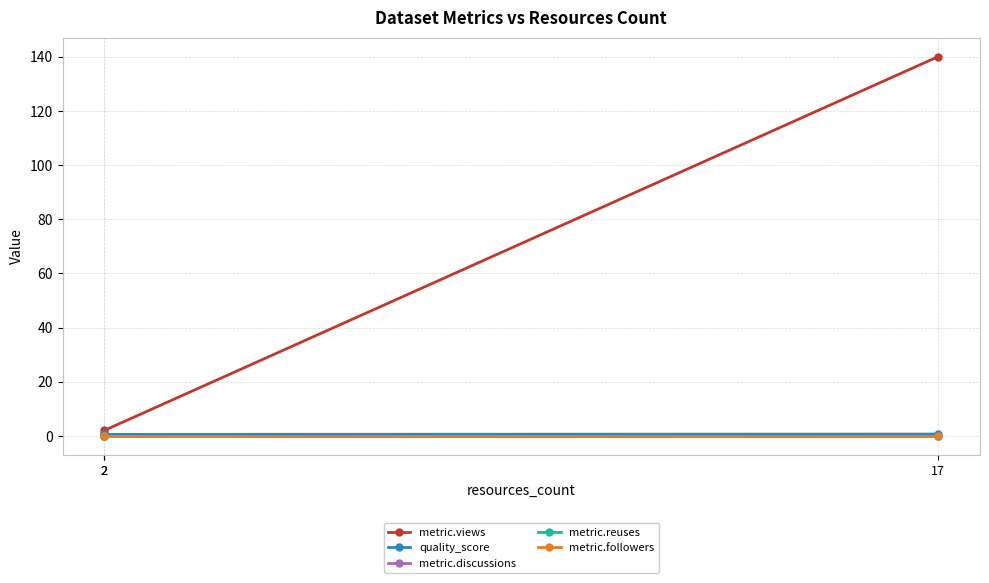

Which has a higher value, 2 or 17?

17